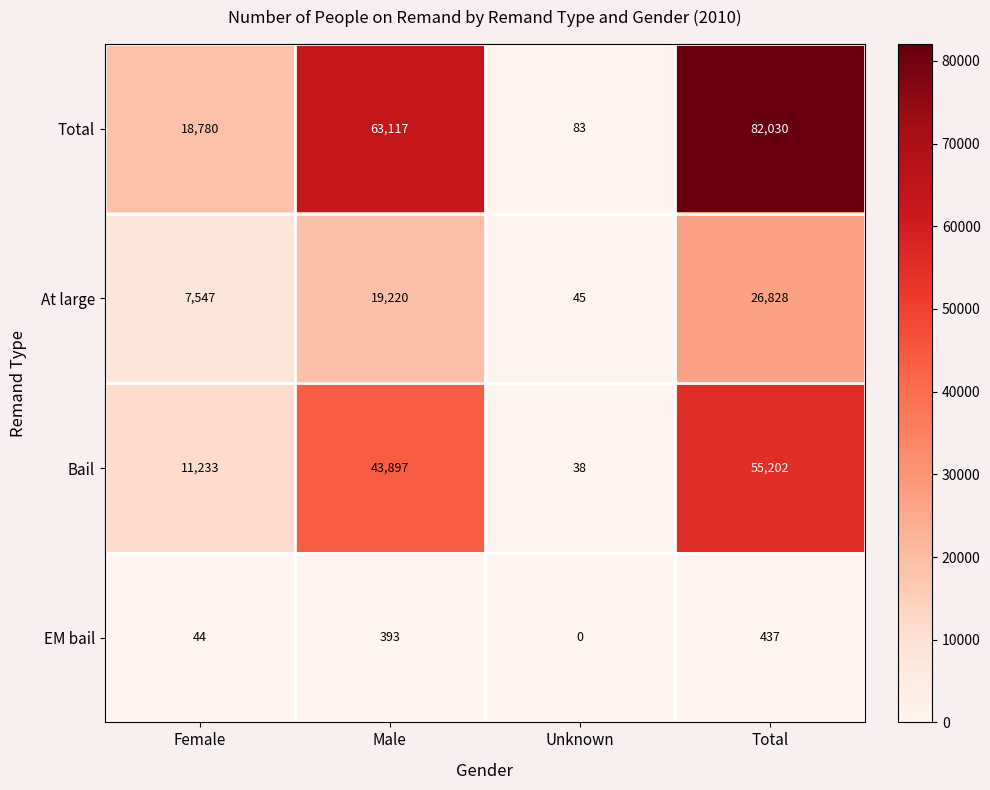

Rank the series by their average value, from lowest to highest.

EM bail, At large, Bail, Total